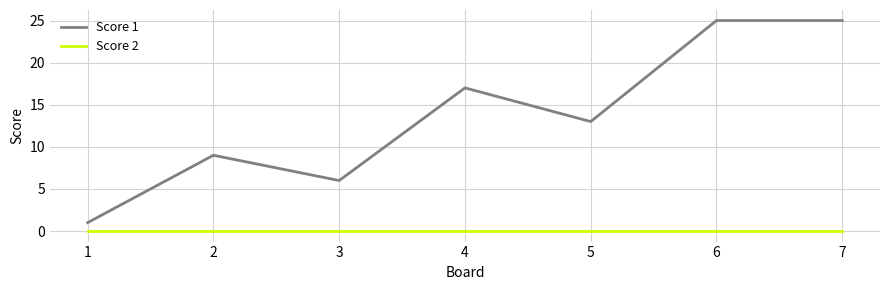

True or false: Score 1 and Score 2 cross at least once.

False